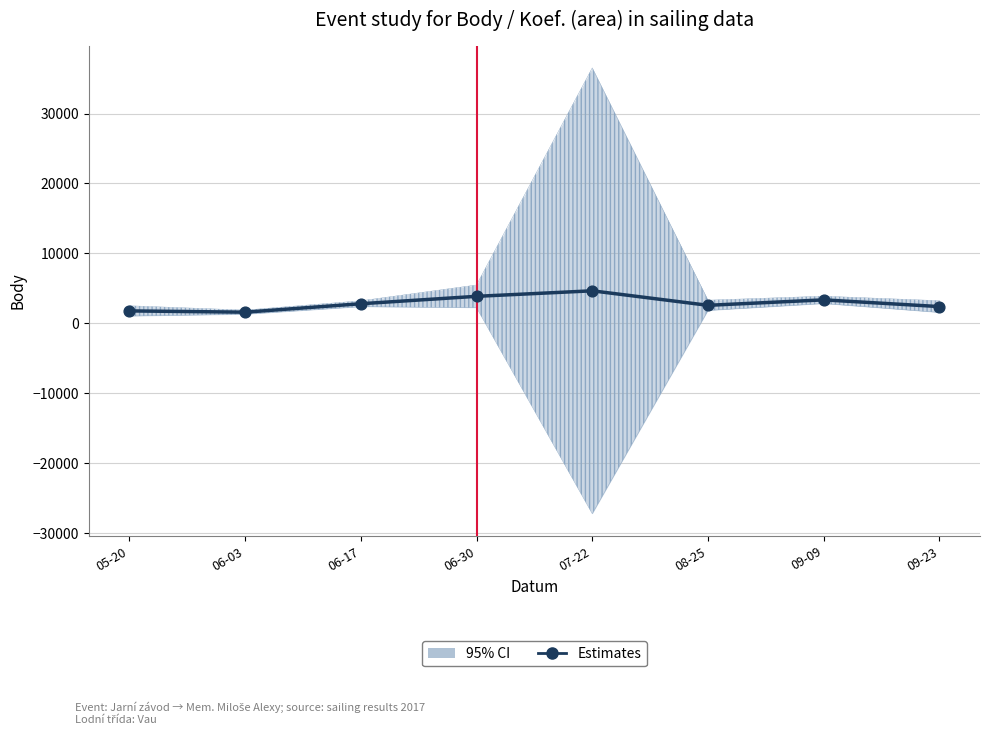

Which has a higher value, 06-17 or 06-03?

06-17